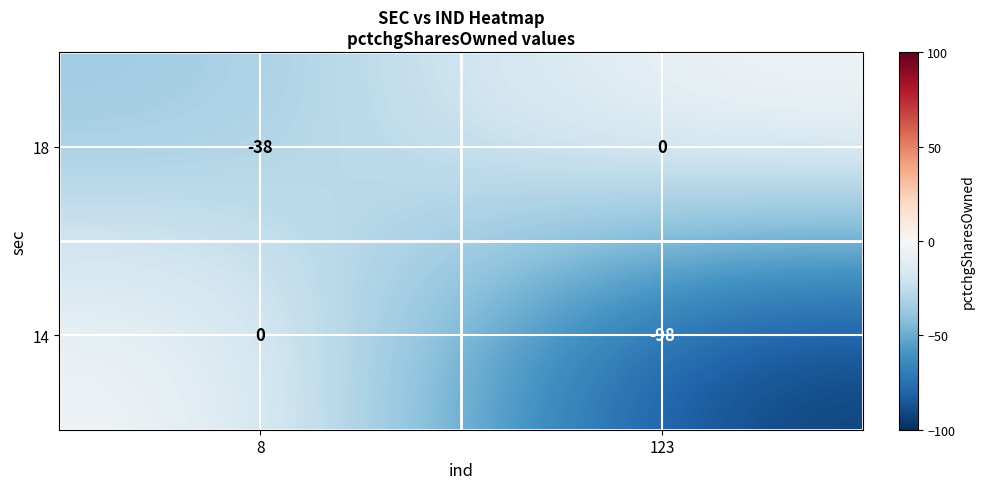

Which series changed the most between 8 and 123?

14